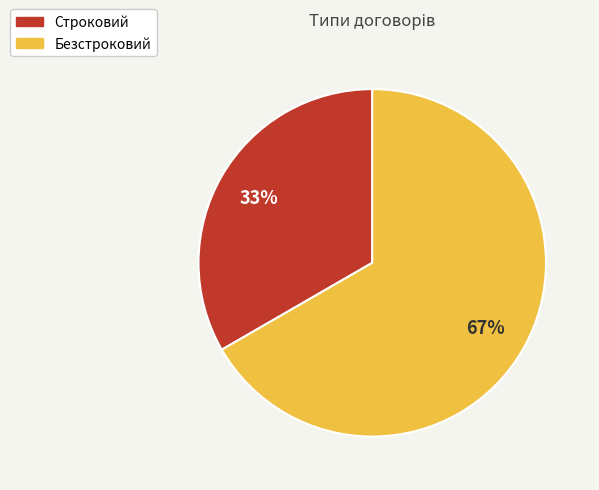

Do Строковий and Безстроковий together represent more than half of the pie?

Yes